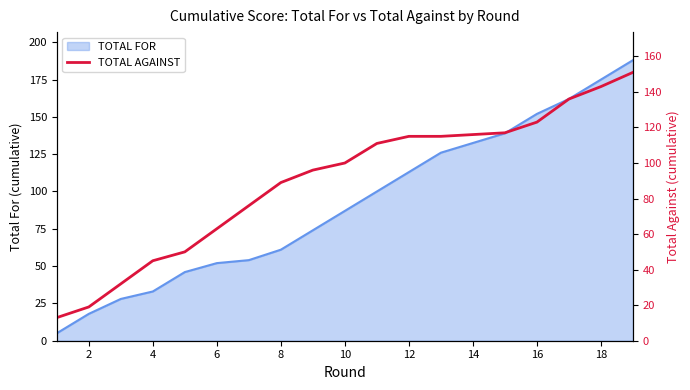

What is the maximum value for TOTAL FOR?

188